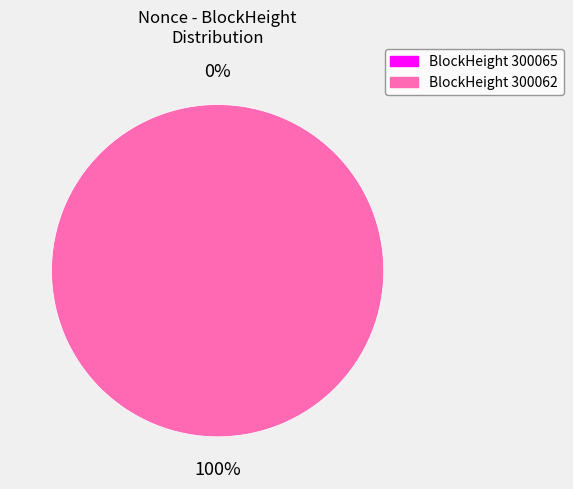

Which category has the biggest portion of the pie?

300062